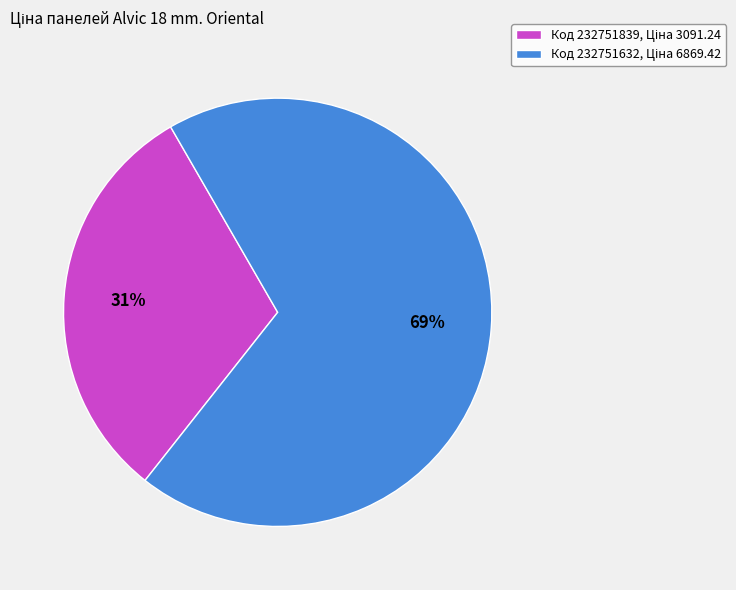

Is there any slice that represents more than half of the pie?

Yes